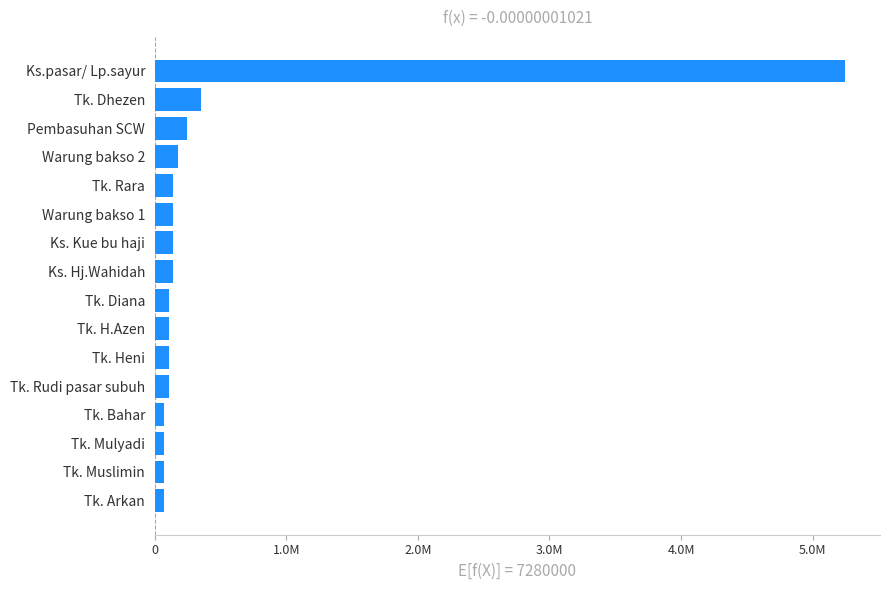

At which category does the chart reach its peak across all series?

Ks.pasar/ Lp.sayur